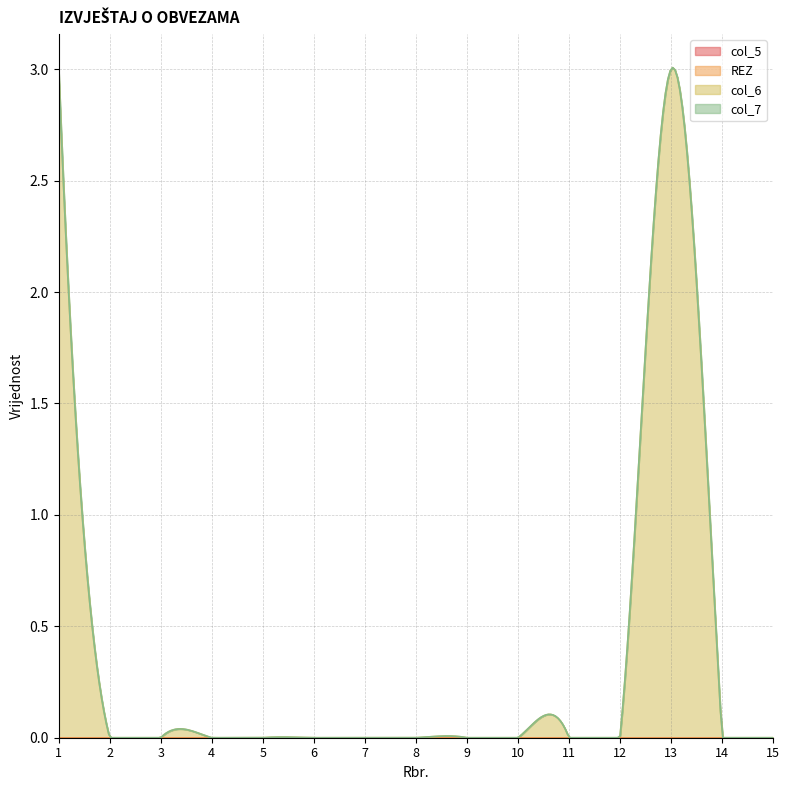

Which series has the largest range (max minus min)?

col_6